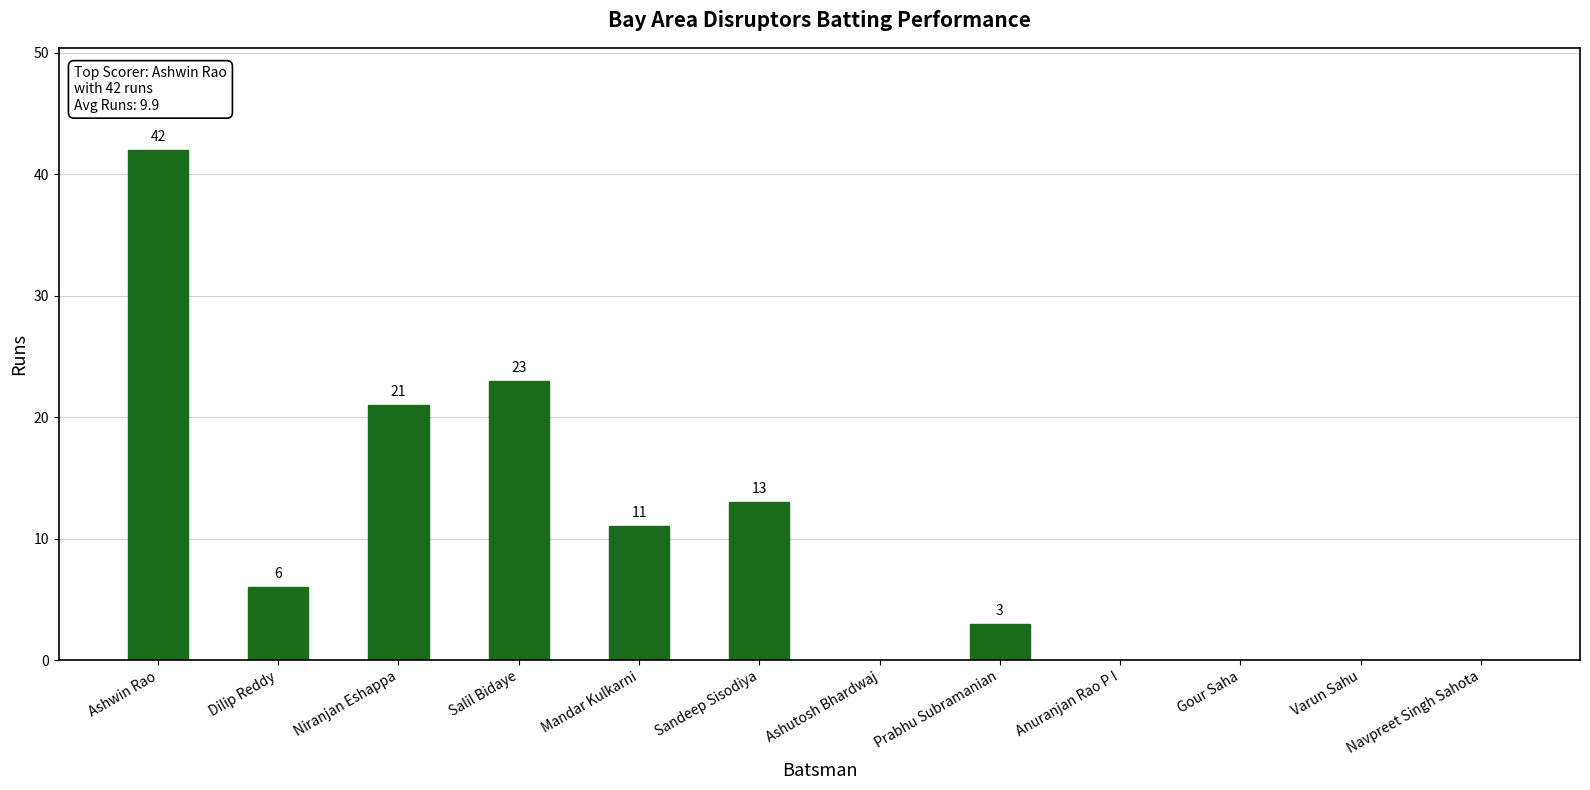

Where is the data nearest to the value 21?

Niranjan Eshappa